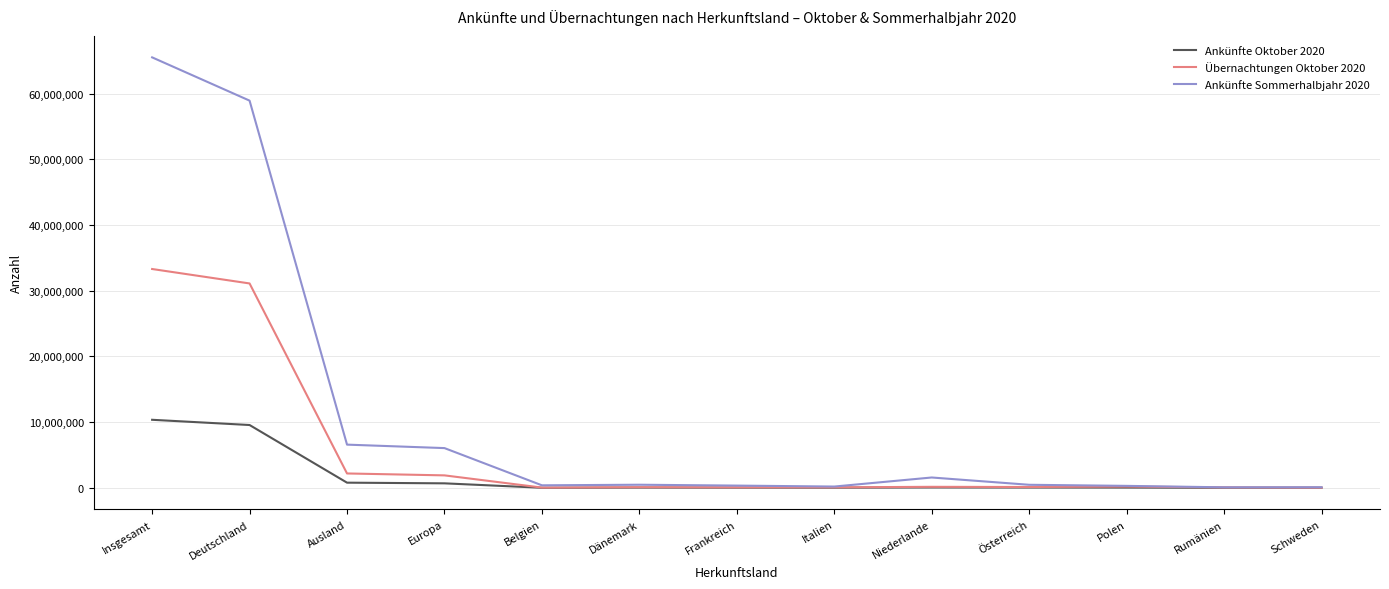

Which category has the highest value in the Ankünfte Sommerhalbjahr 2020 series?

Insgesamt